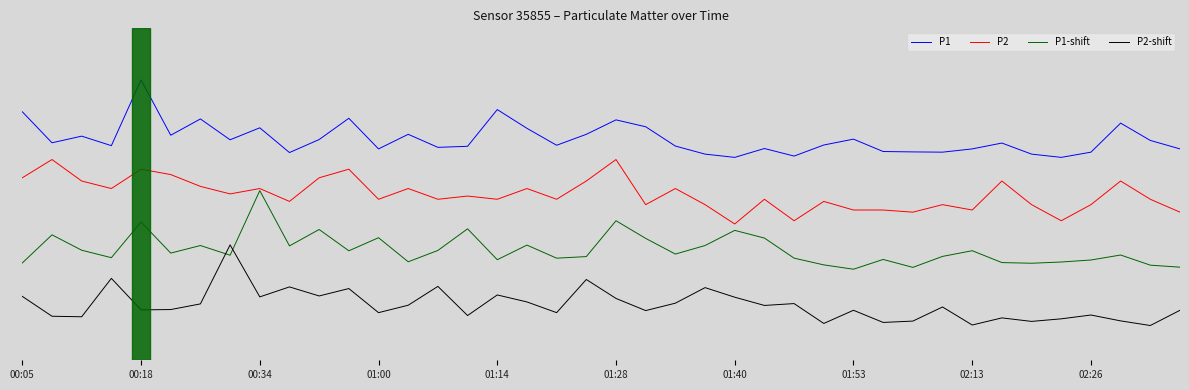

Is this an area chart (filled region under the line)?

No